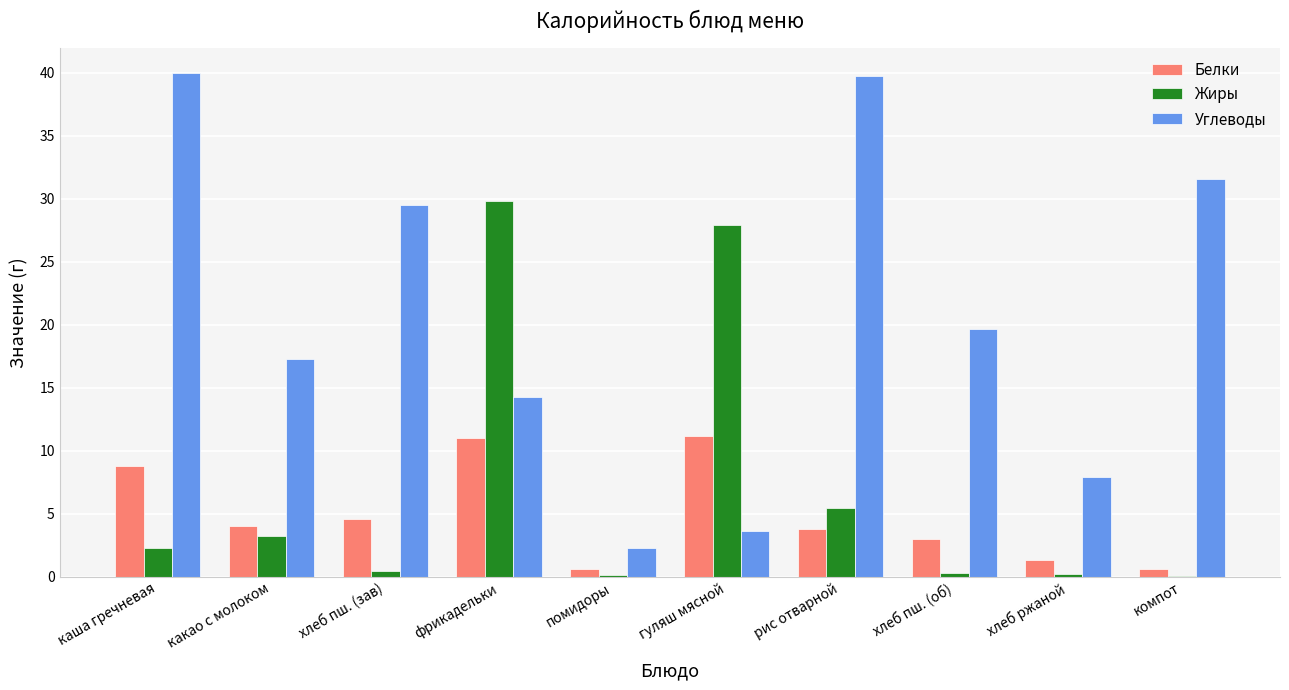

What is the total value across all series at компот?

32.2